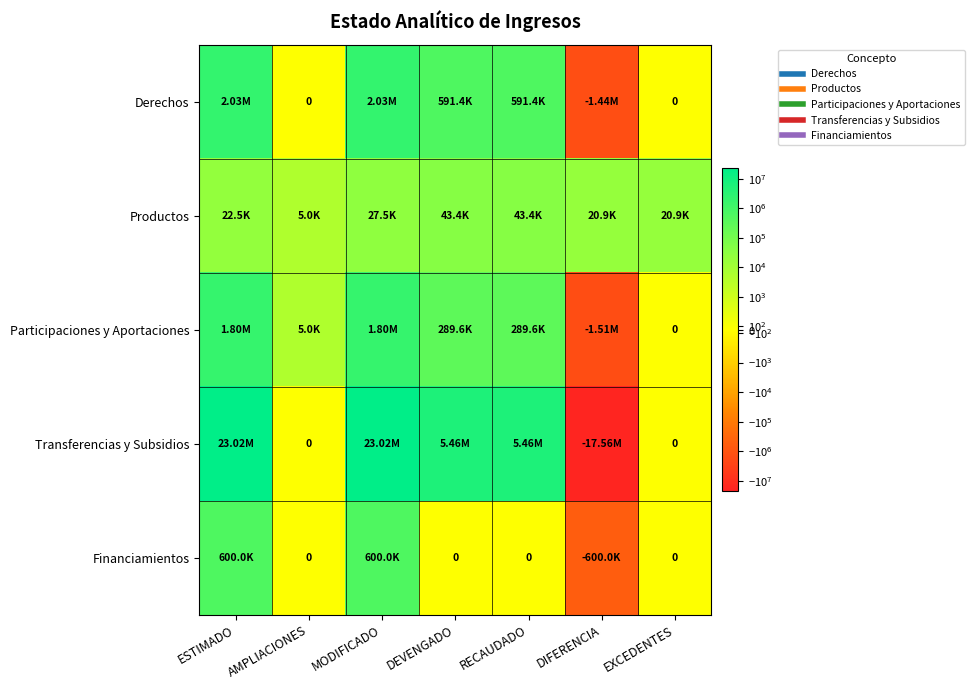

Which series has the largest total across all categories?

Transferencias y Subsidios